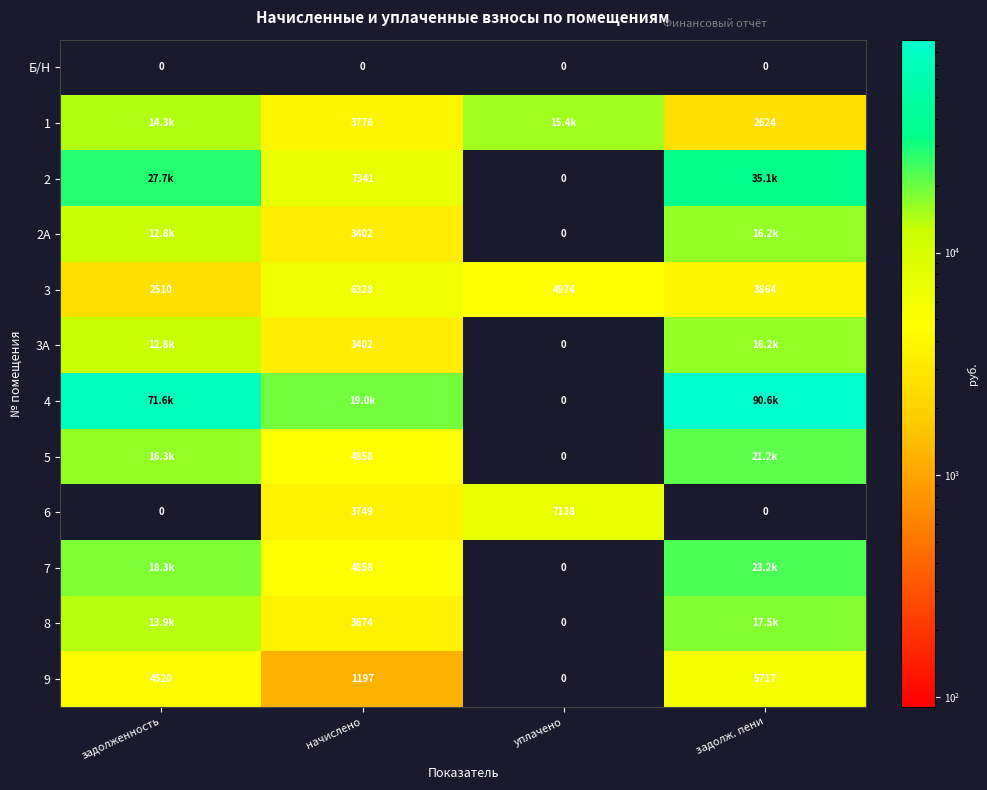

Count the number of categories in the chart.

4